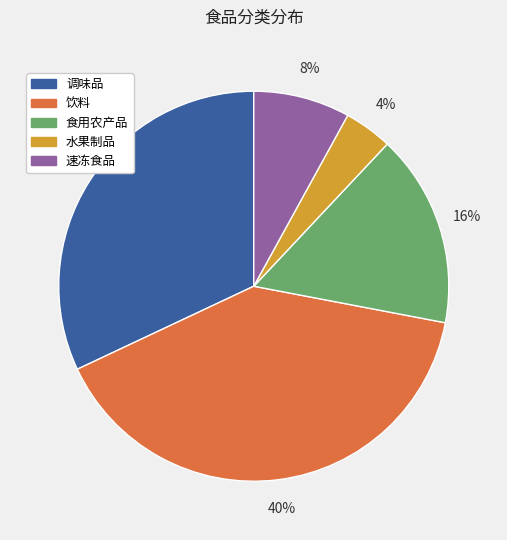

How many segments does this pie chart have?

5